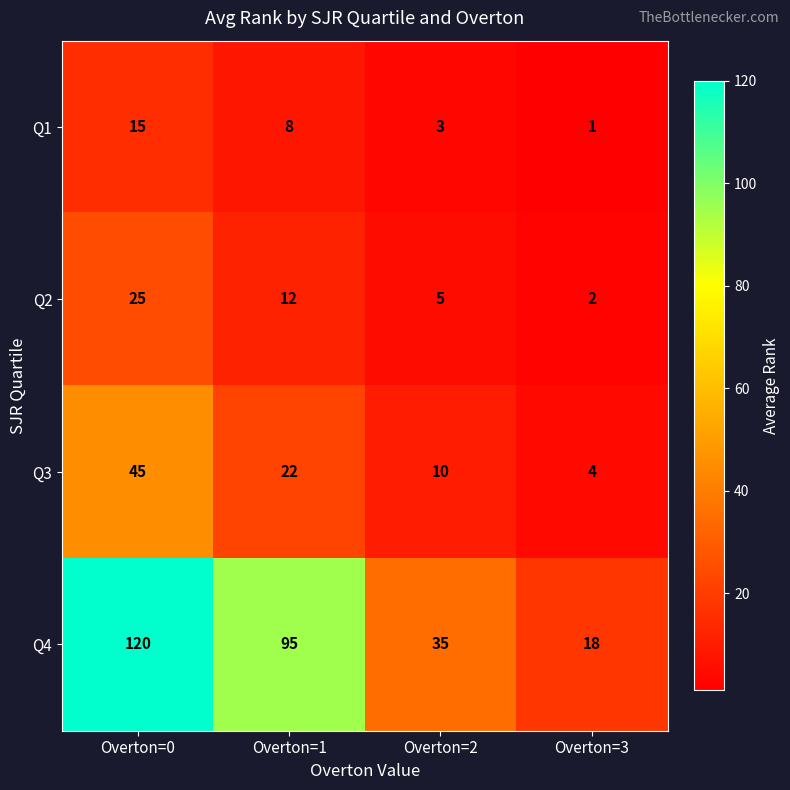

Is it true that Q4 equals 131 at Overton=1?

False